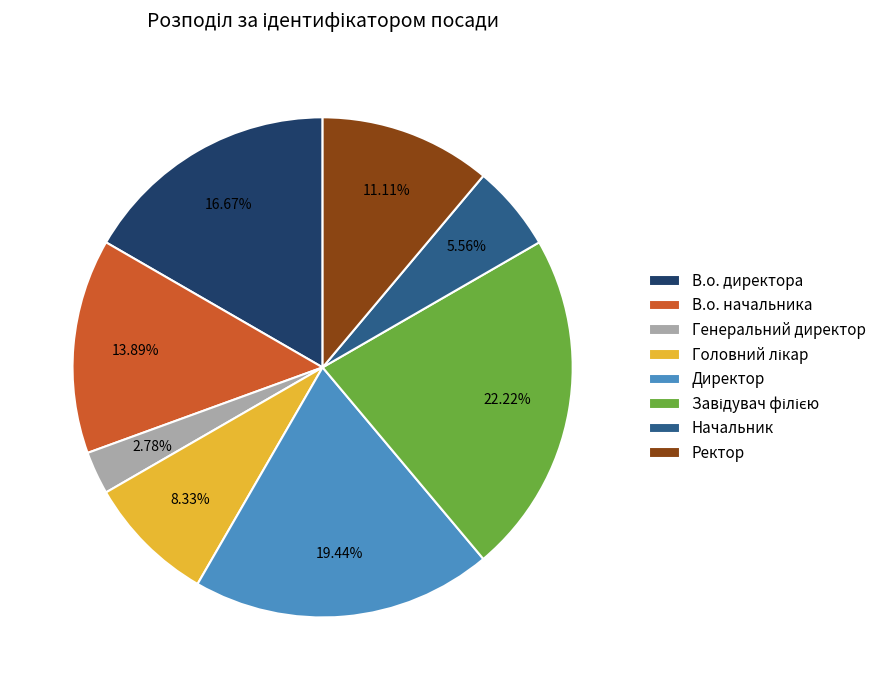

Which has a higher value, Директор or Генеральний директор?

Директор